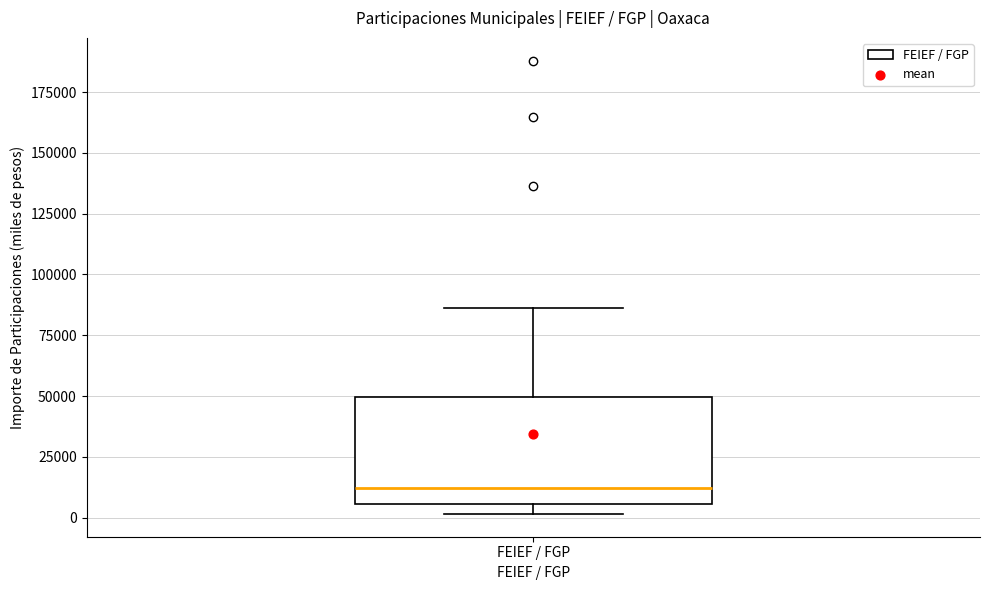

Read this box plot against the y-axis: the position of the median line, the range covered by the box, and the ends of both whiskers. The values are not printed on the chart, so give them approximately, as read against the axis.

median 10000, box 5000 to 50000, whiskers 0 to 85000